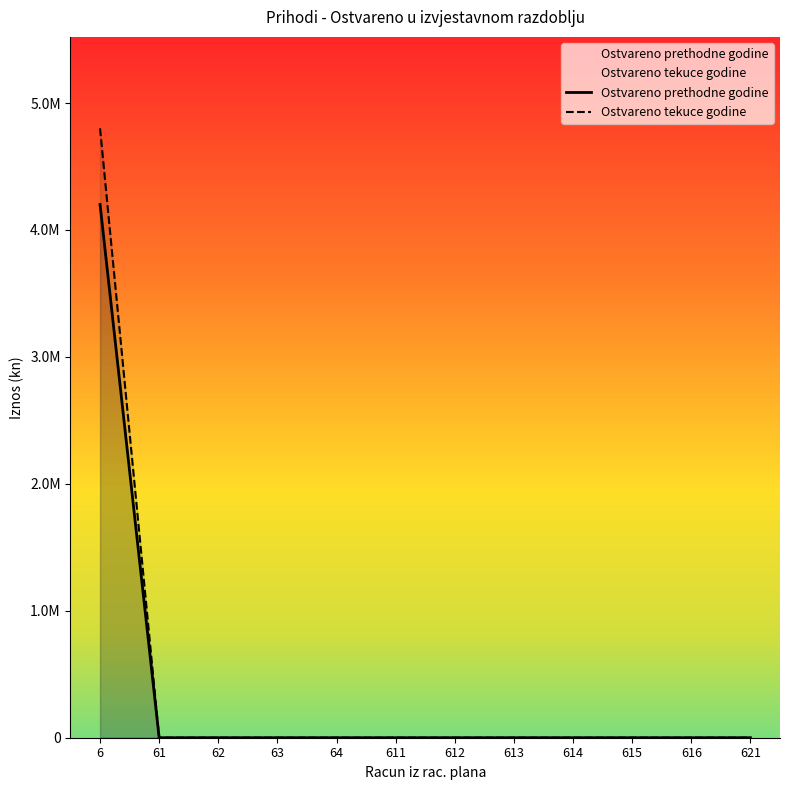

Rank the series by their average value, from highest to lowest.

Ostvareno tekuce godine, Ostvareno prethodne godine